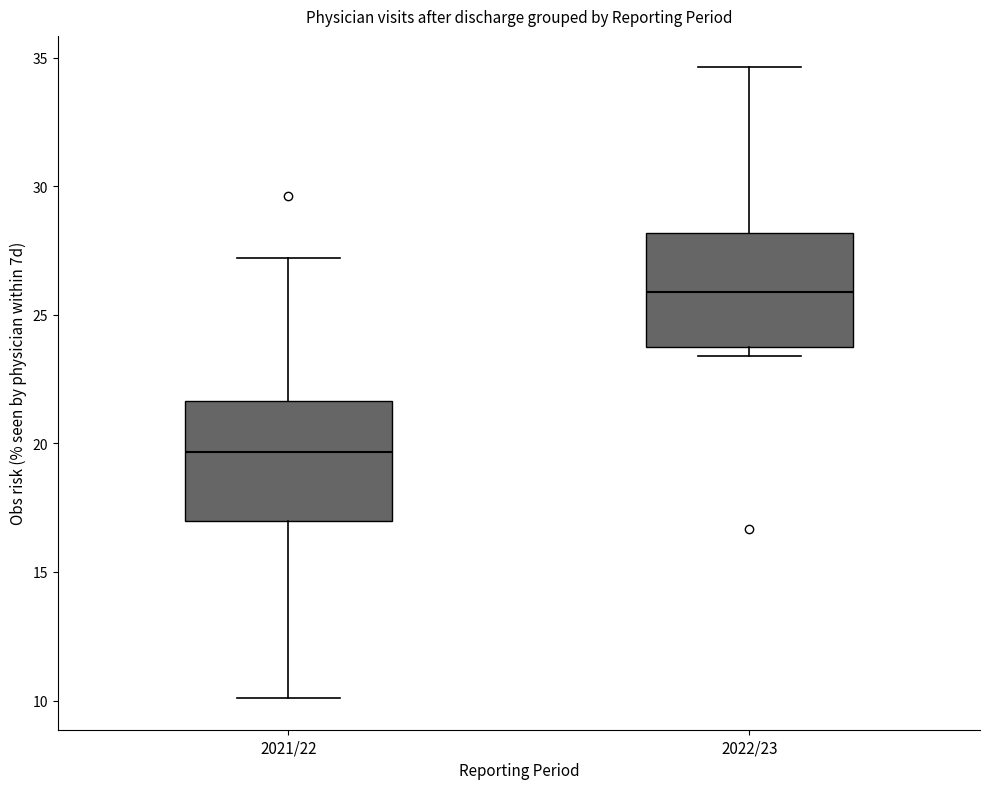

Reading left to right, read every box against the y-axis: the position of its median line, the range the box covers, and the ends of its whiskers. The values are not printed on the chart, so give them approximately, as read against the axis.

2021/22: median 19.5, box 17.0 to 21.5, whiskers 10.0 to 27.0
2022/23: median 26.0, box 23.5 to 28.0, whiskers 23.5 (just below the box's lower edge) to 34.5